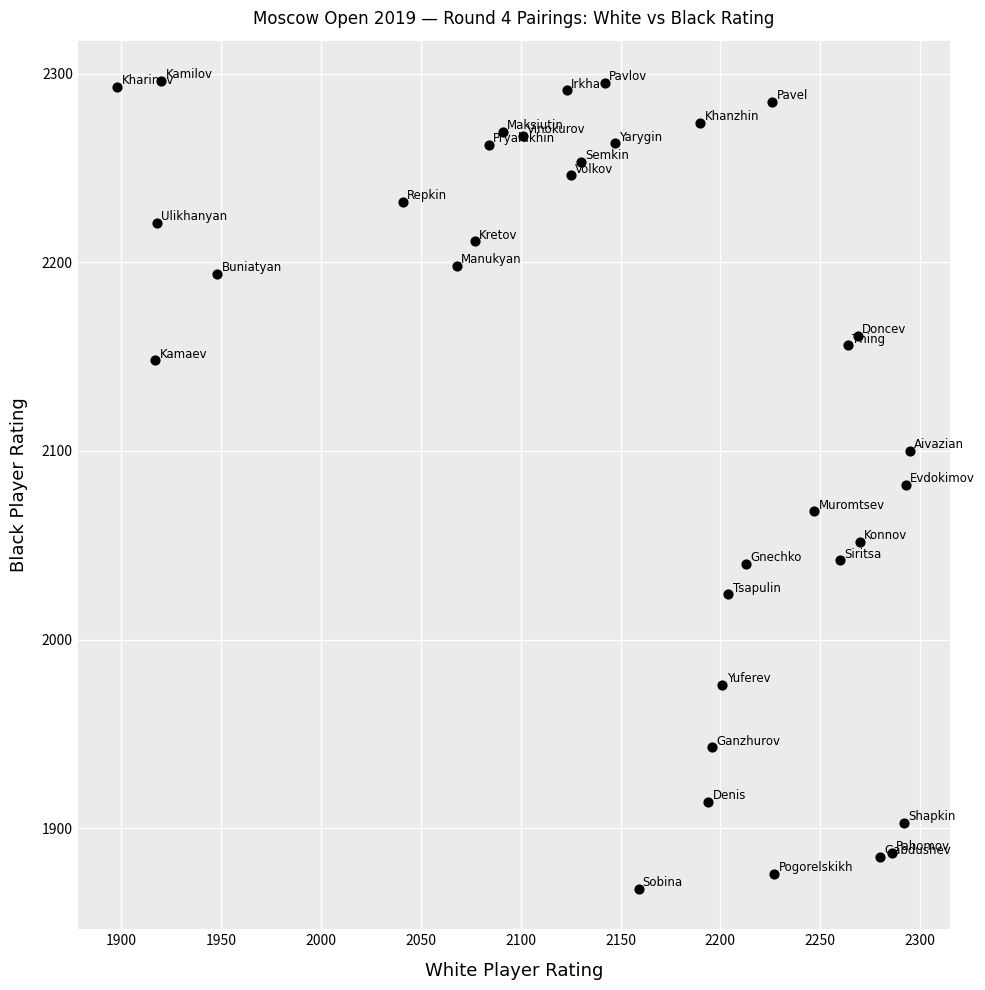

What is the range of Y values (max minus min)?

428